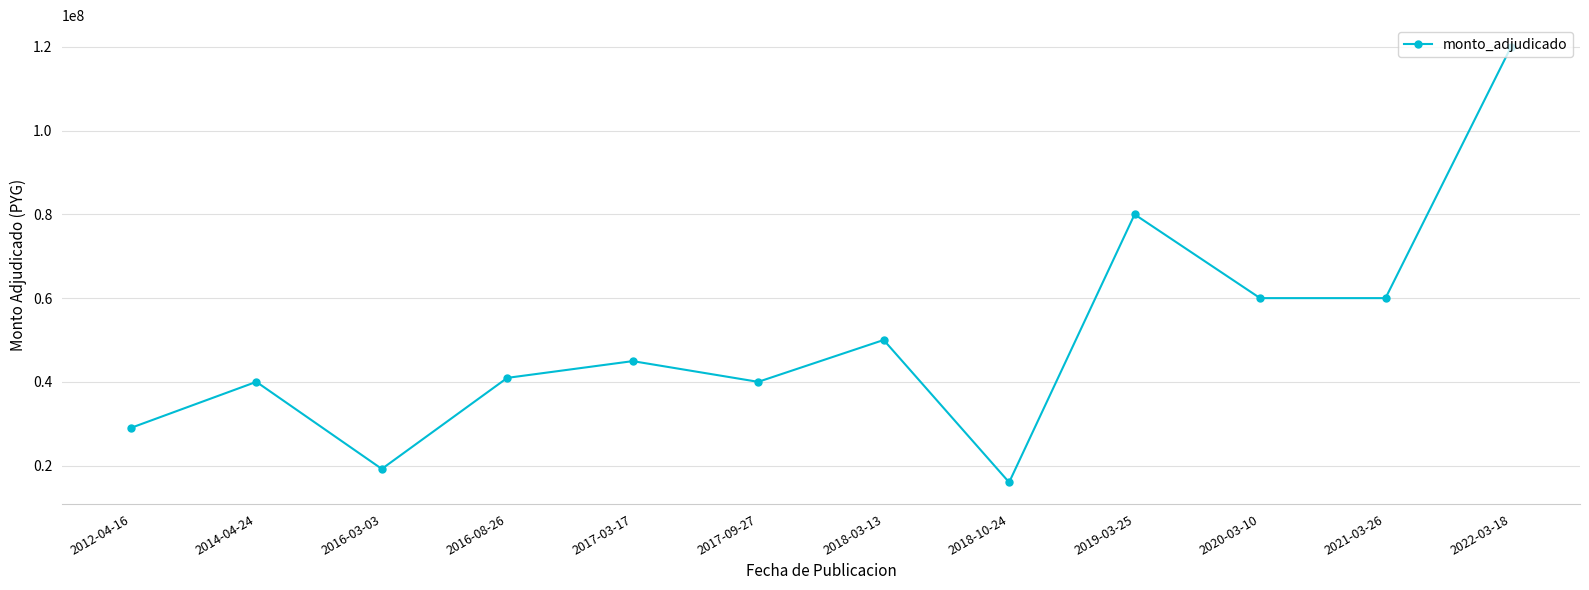

How many points are higher than both their immediate neighbors (excluding endpoints)?

4